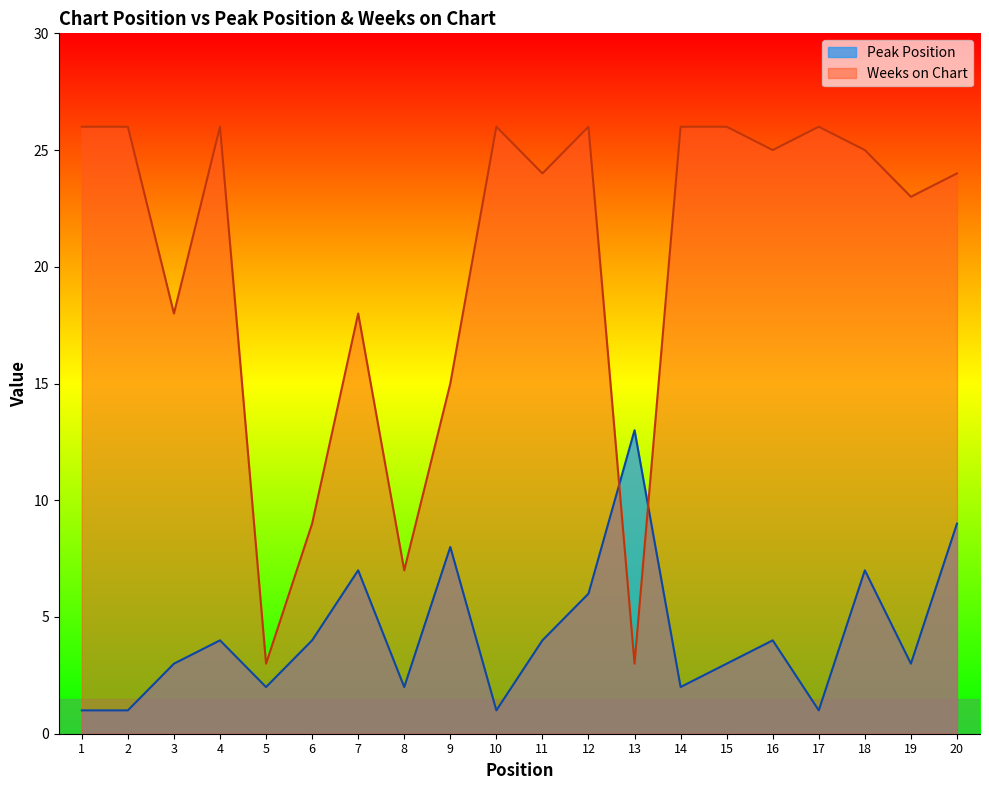

Where is the first local maximum for Weeks on Chart?

4